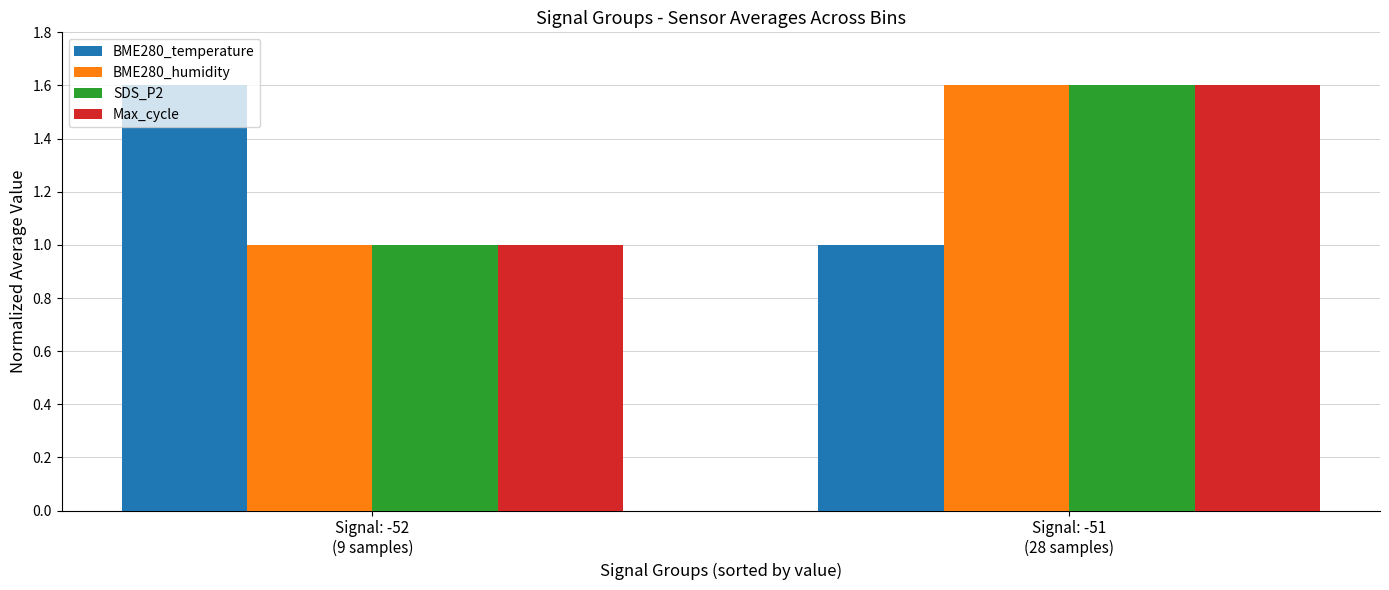

True or false: Max_cycle has a value of 1.0 at Signal: -52
(9 samples).

True